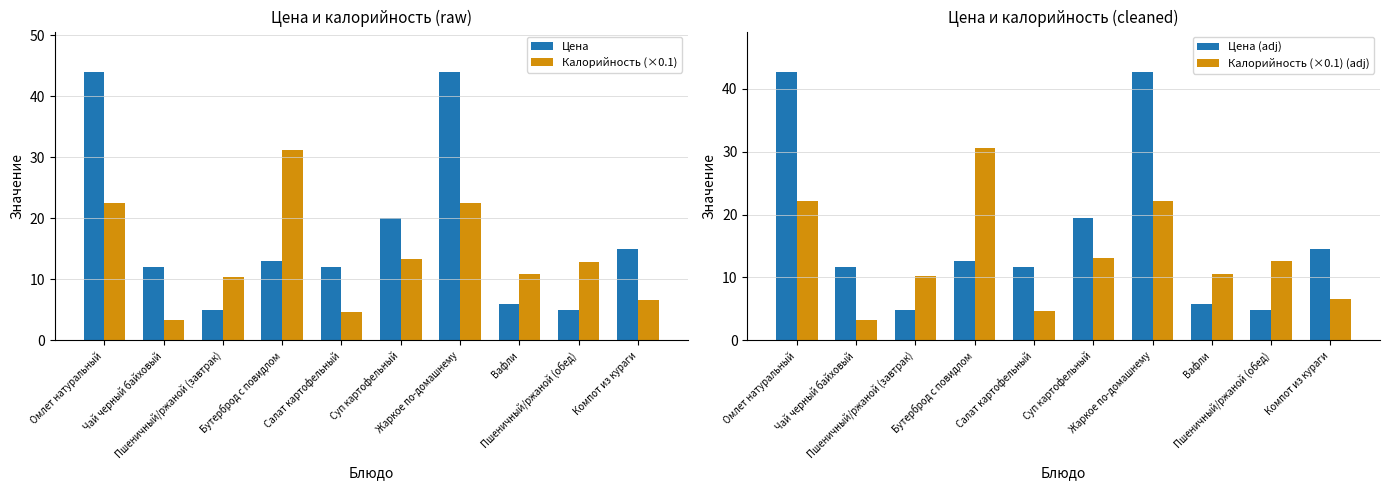

List the series in order of their peak value, lowest first.

Калорийность (×0.1) (adj), Калорийность (×0.1), Цена (adj), Цена